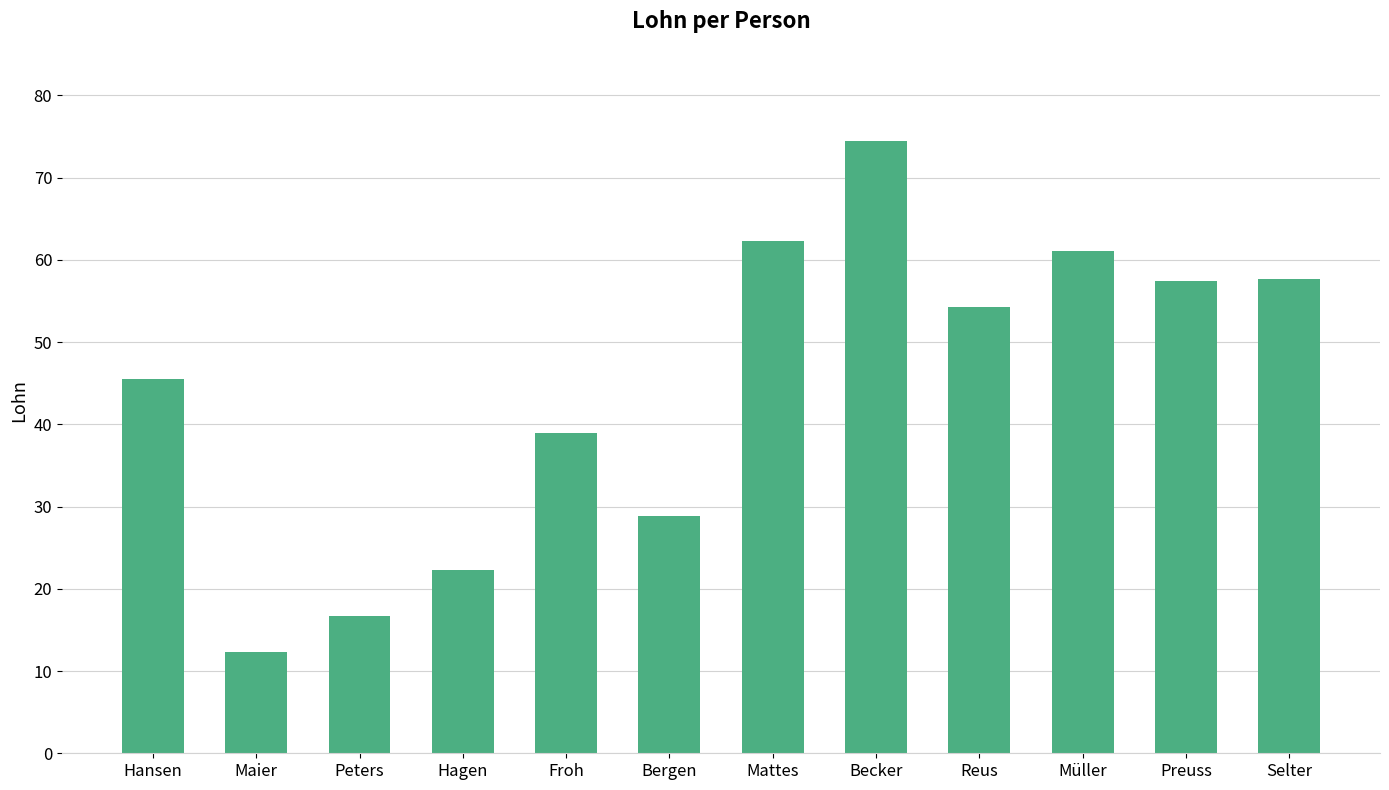

Are the bars horizontal?

No